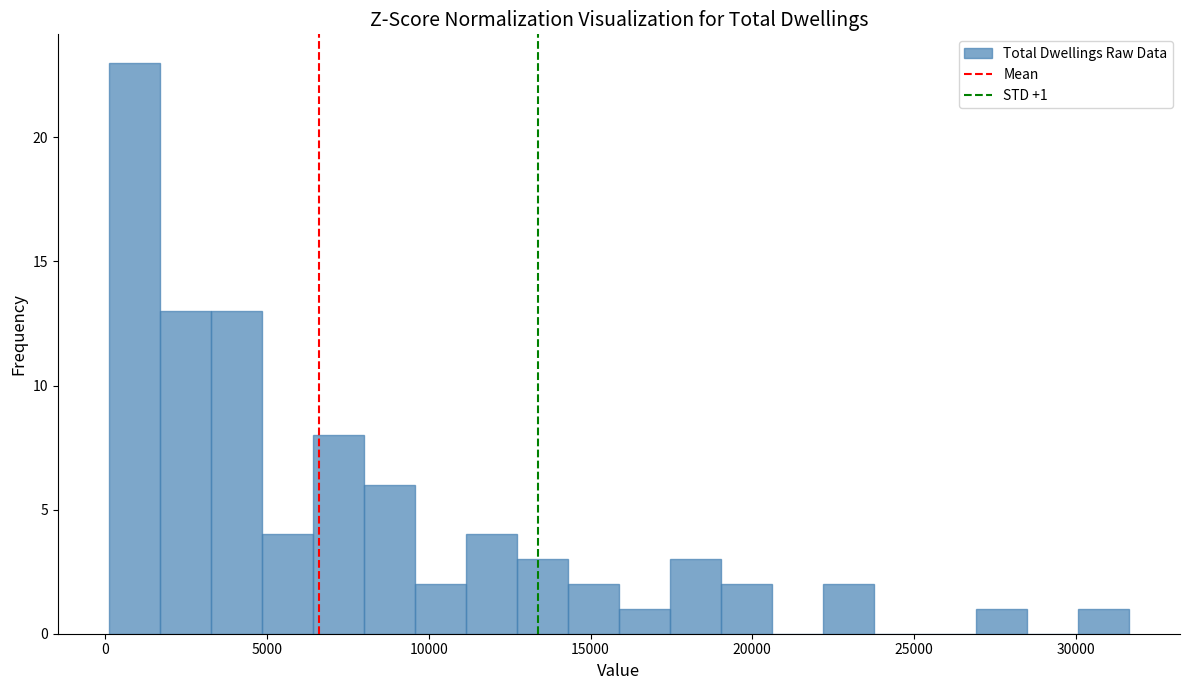

Around what value on the x-axis is the tallest bar? Give the approximate position of its centre, as read against the axis.

1000